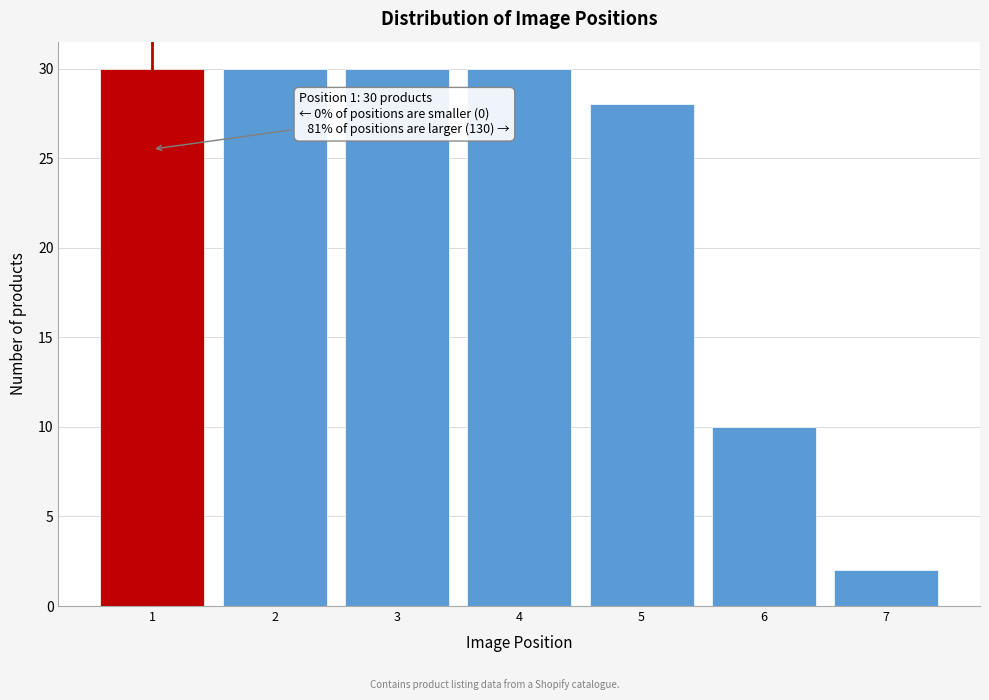

Reading left to right, what are all the values shown in this chart?

30	30	30	30	28	10	2